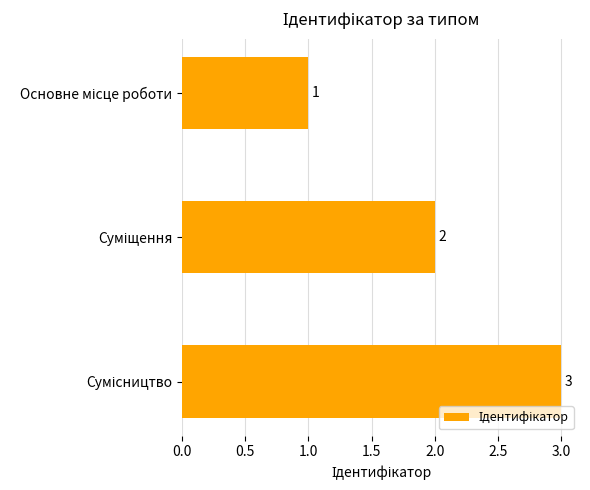

What is the sum of all values?

6